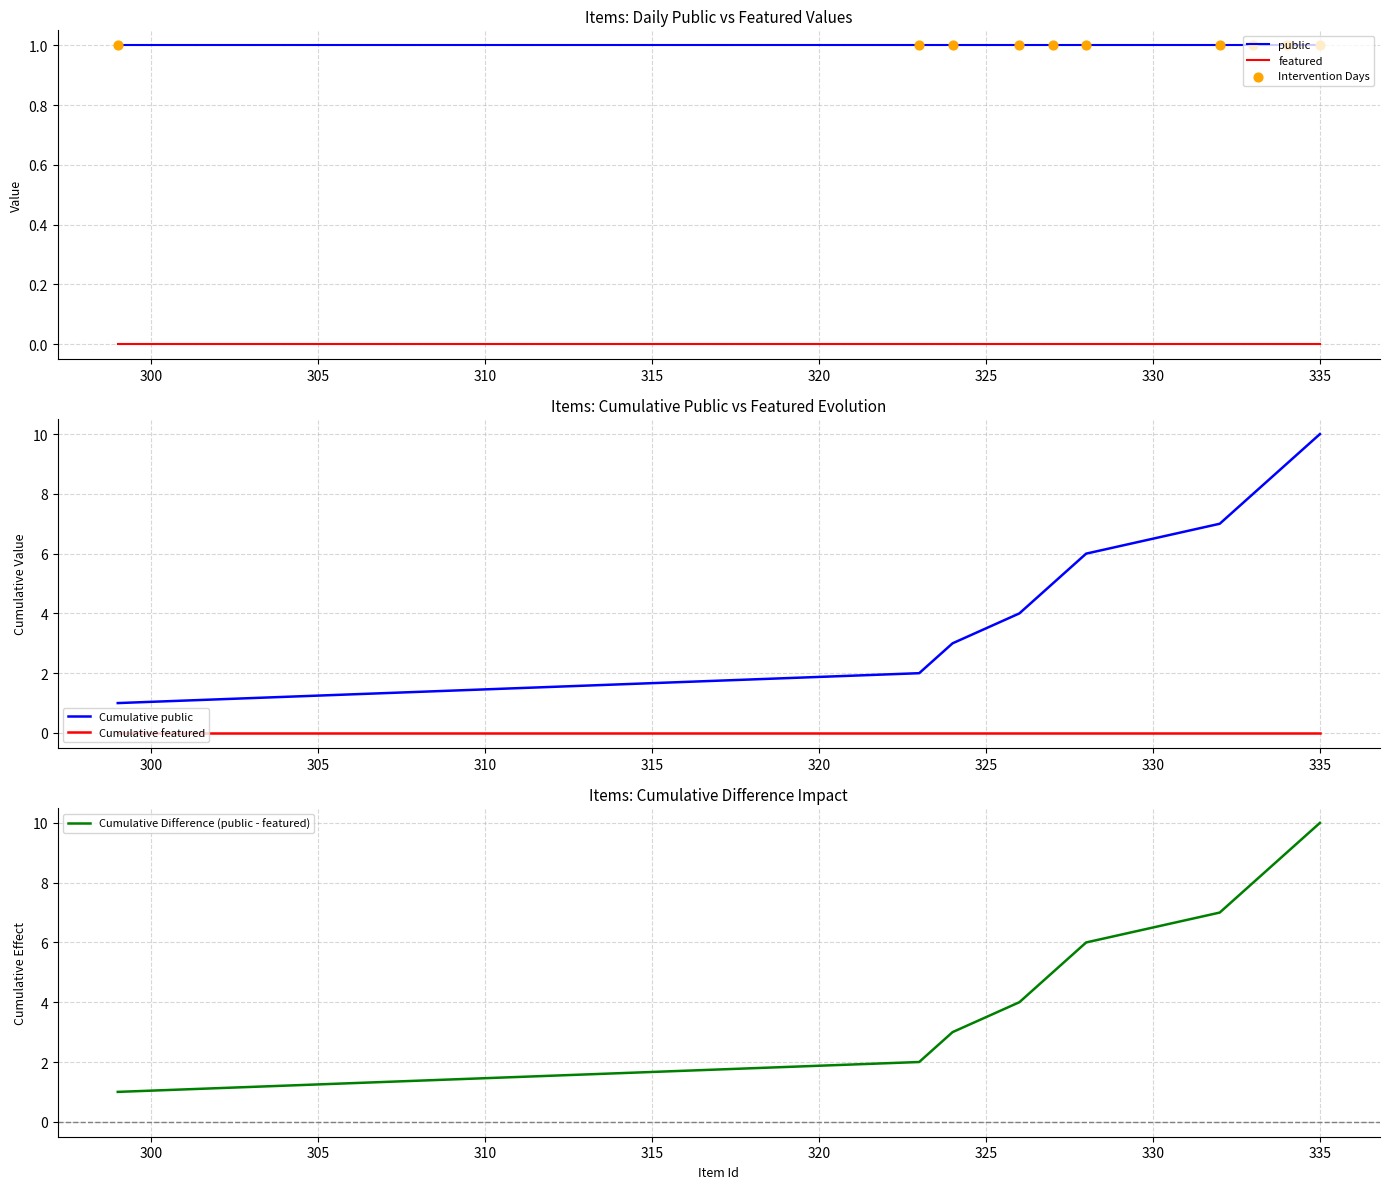

At how many categories does at least one series exceed 7?

3